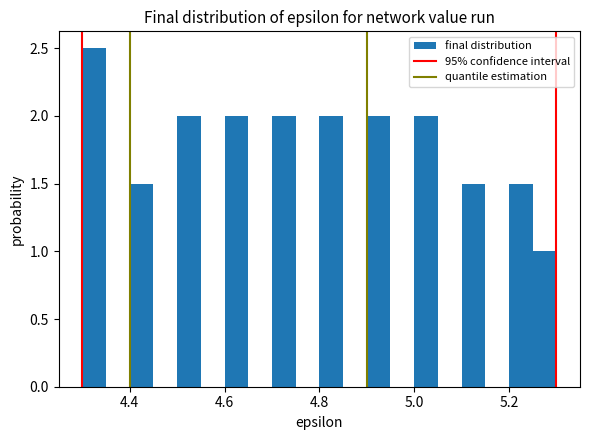

Around what value on the x-axis is the tallest bar? Give the approximate position of its centre, as read against the axis.

4.32